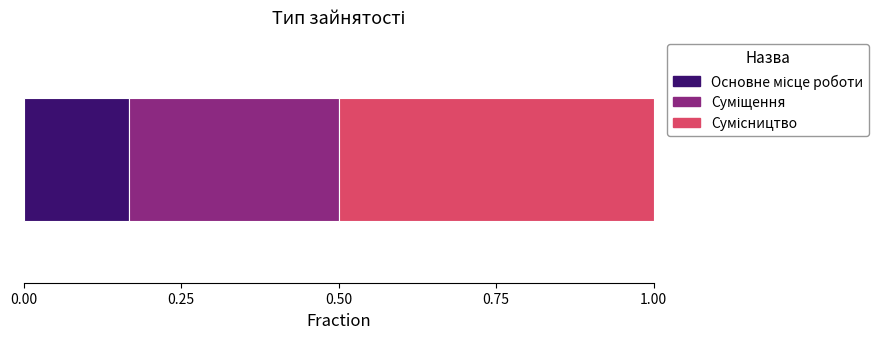

Reading left to right, what are all the values shown in this chart?

Основне місце роботи=1	Суміщення=2	Сумісництво=3